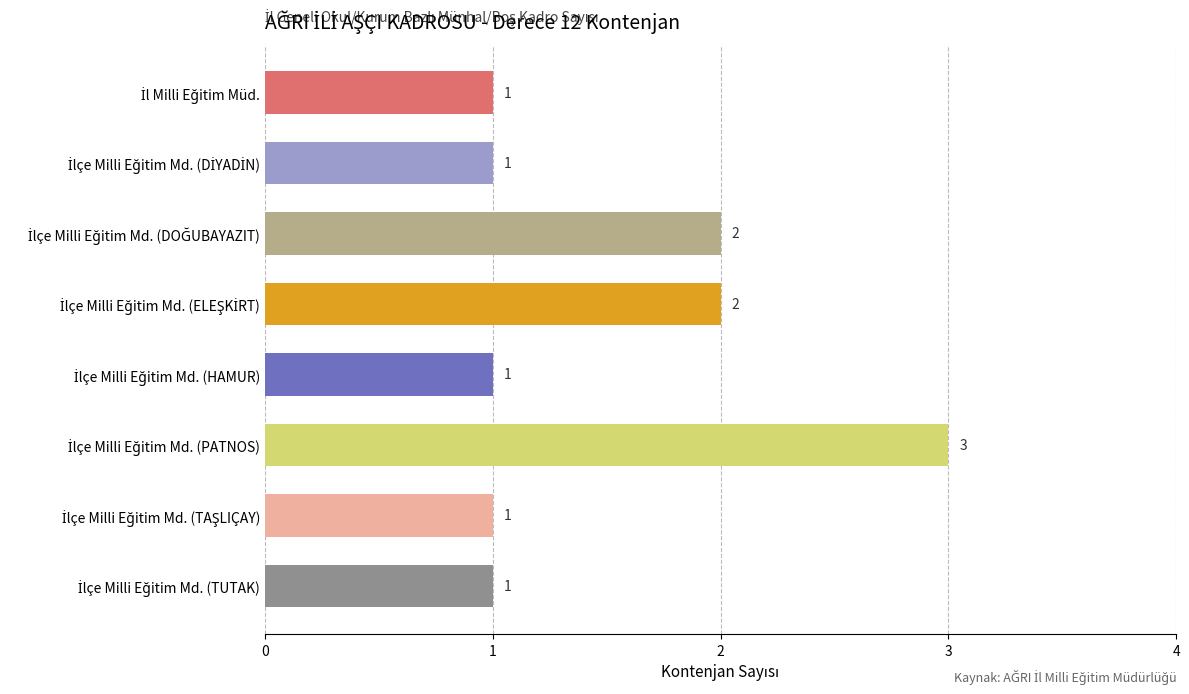

What is the sum of all values?

12